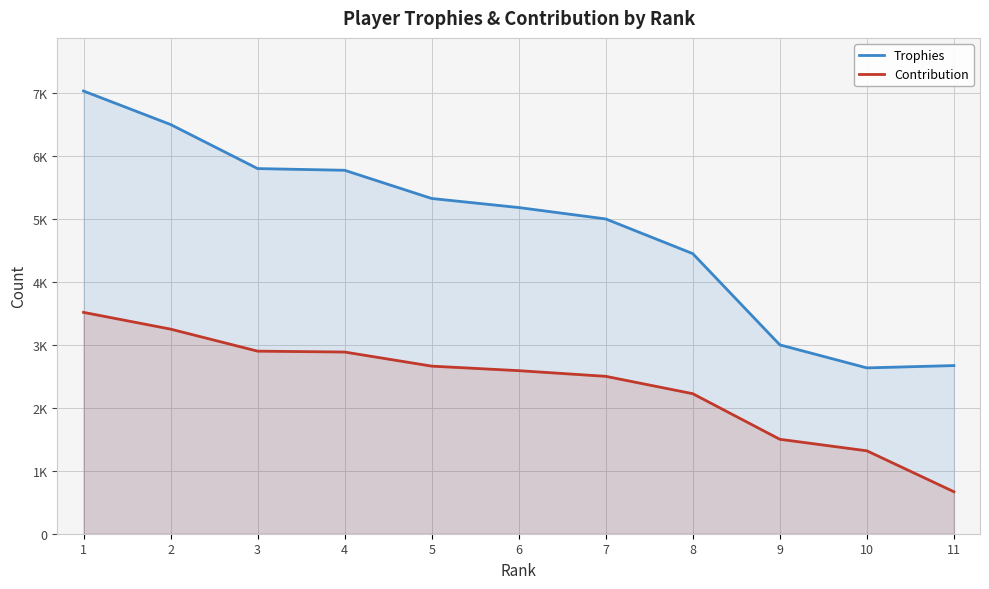

What is the total value across all series at 7?

7500